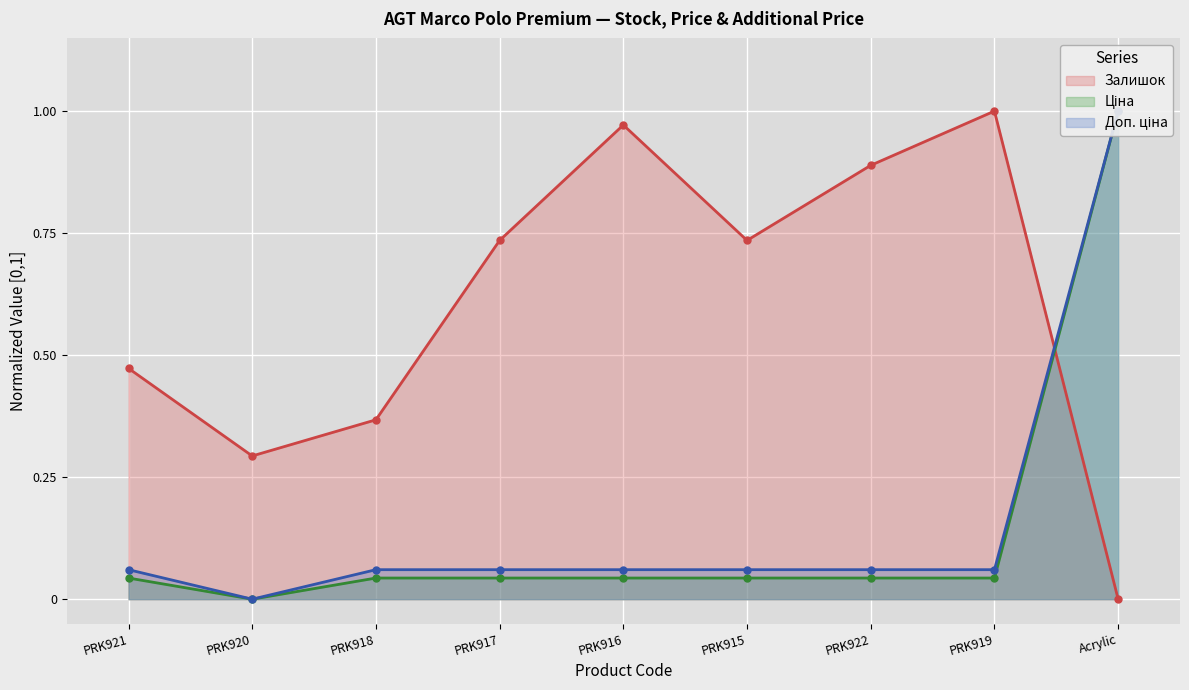

The Залишок series shows 1.2 at PRK917. True or false?

False